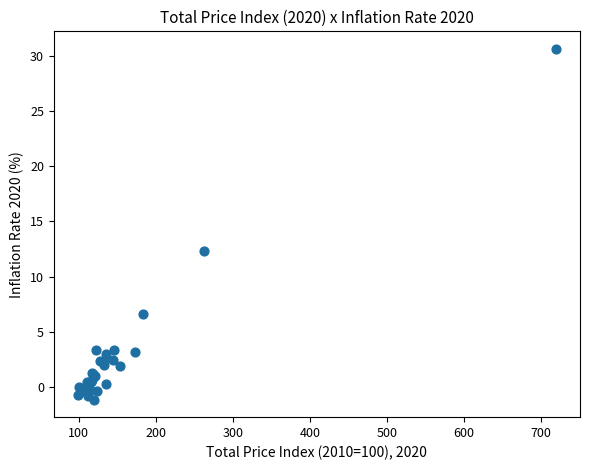

What Y value in the scatter plot is closest to 14?

12.3